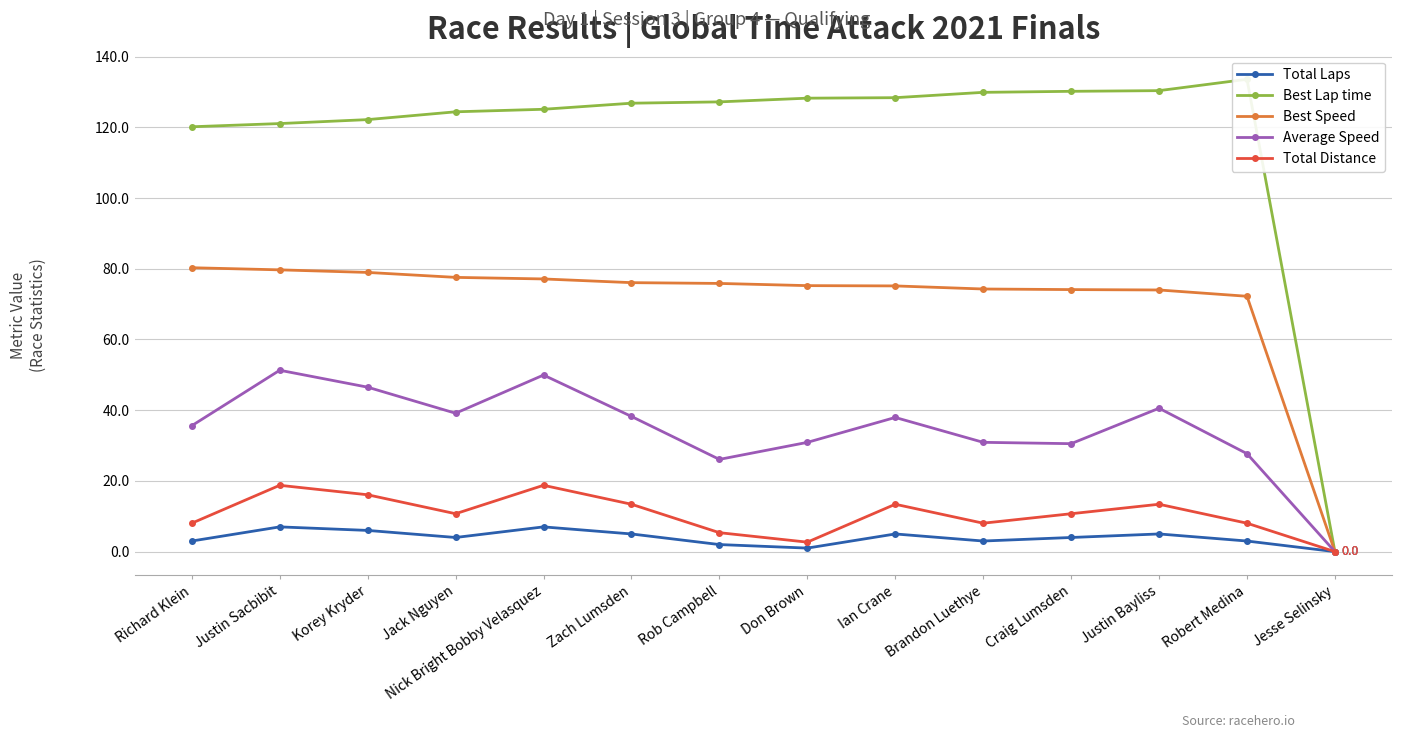

Reading right to left, extract all data points from this chart.

Total Laps: 0.0	3.0	5.0	4.0	3.0	5.0	1.0	2.0	5.0	7.0	4.0	6.0	7.0	3.0
Best Lap time: 0.0	133.6	130.4	130.2	129.9	128.4	128.2	127.2	126.8	125.1	124.4	122.2	121.1	120.2
Best Speed: 0.0	72.2	74.0	74.1	74.3	75.1	75.2	75.9	76.1	77.1	77.6	79.0	79.7	80.3
Average Speed: 0.0	27.7	40.6	30.5	30.9	37.9	30.9	26.1	38.2	49.9	39.1	46.5	51.3	35.6
Total Distance: 0.0	8.0	13.4	10.7	8.0	13.4	2.7	5.4	13.4	18.8	10.7	16.1	18.8	8.0